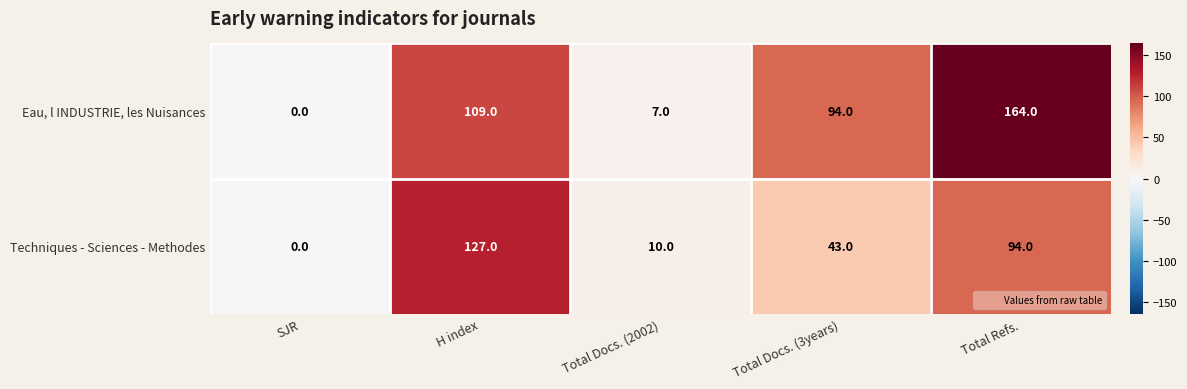

Reading left to right, list all the values displayed in this chart.

Eau, l INDUSTRIE, les Nuisances: SJR=0	H index=109	Total Docs. (2002)=7	Total Docs. (3years)=94	Total Refs.=164
Techniques - Sciences - Methodes: SJR=0	H index=127	Total Docs. (2002)=10	Total Docs. (3years)=43	Total Refs.=94